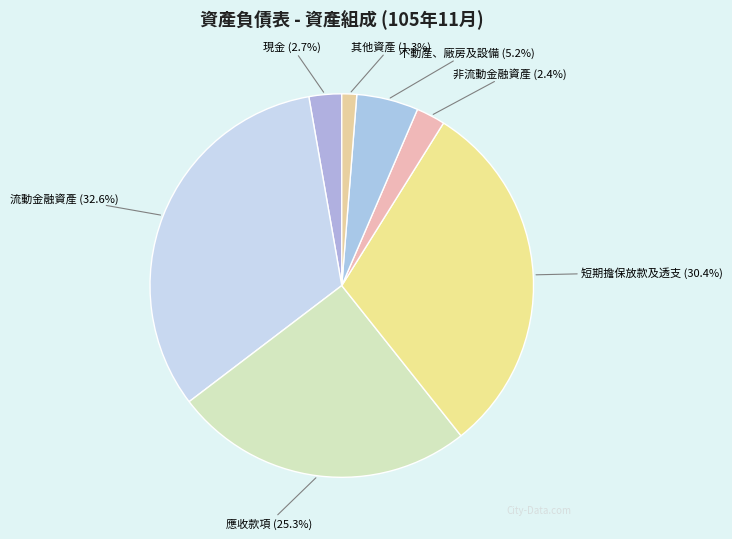

Is 其他資產 the majority of the pie?

No